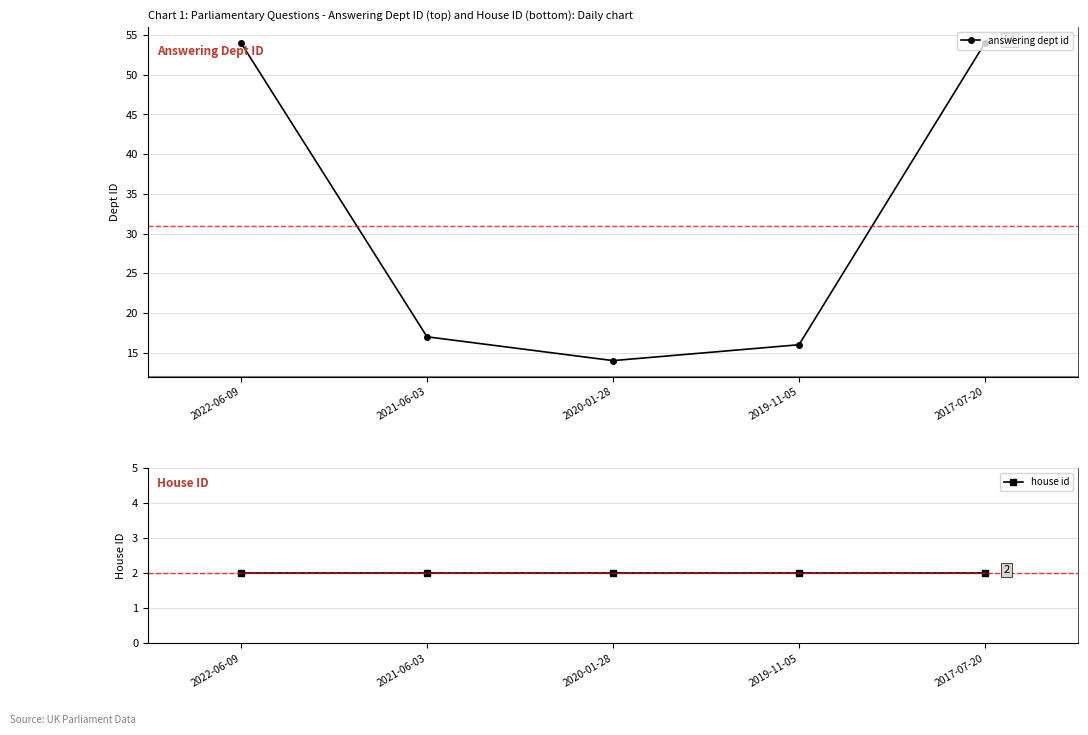

At how many categories does at least one series exceed 43?

2